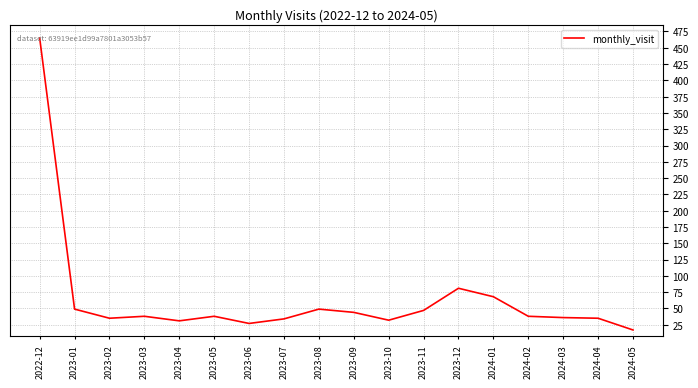

At which category does the chart reach its peak across all series?

2022-12